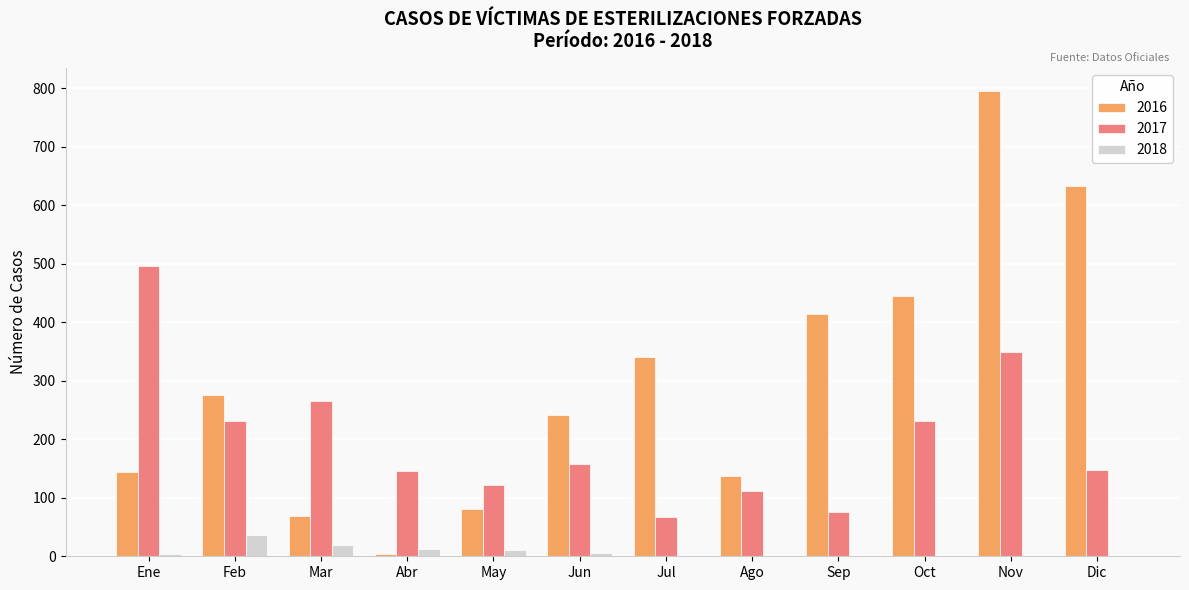

Are the bars horizontal?

No